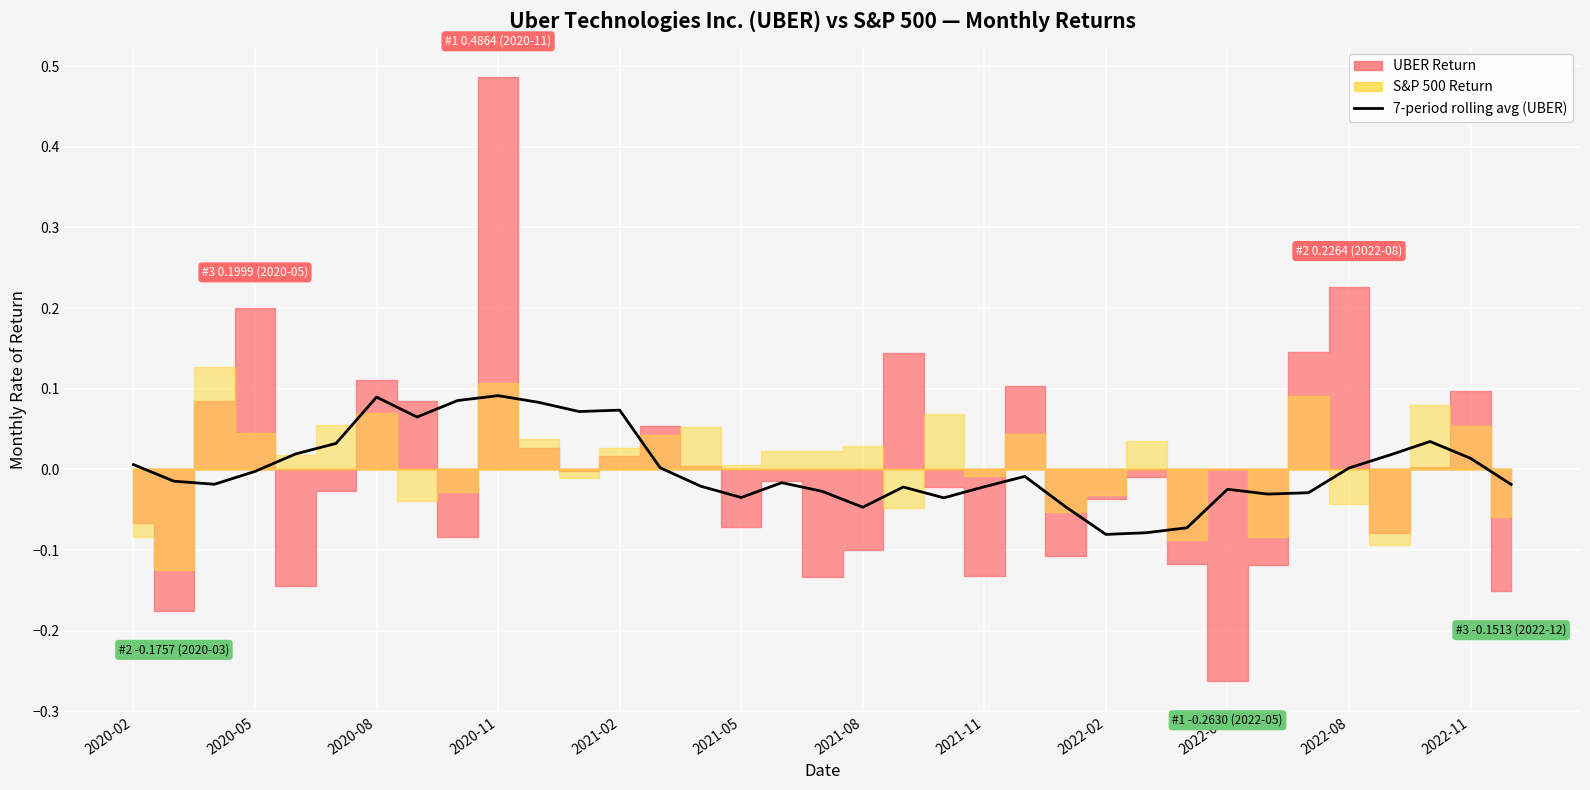

Reading right to left, what are all the values shown in this chart?

-0.0	0.0	0.0	0.0	0.0	-0.0	-0.0	-0.0	-0.1	-0.1	-0.1	-0.0	-0.0	-0.0	-0.0	-0.0	-0.0	-0.0	-0.0	-0.0	-0.0	0.0	0.1	0.1	0.1	0.1	0.1	0.1	0.1	0.0	0.0	-0.0	-0.0	-0.0	0.0